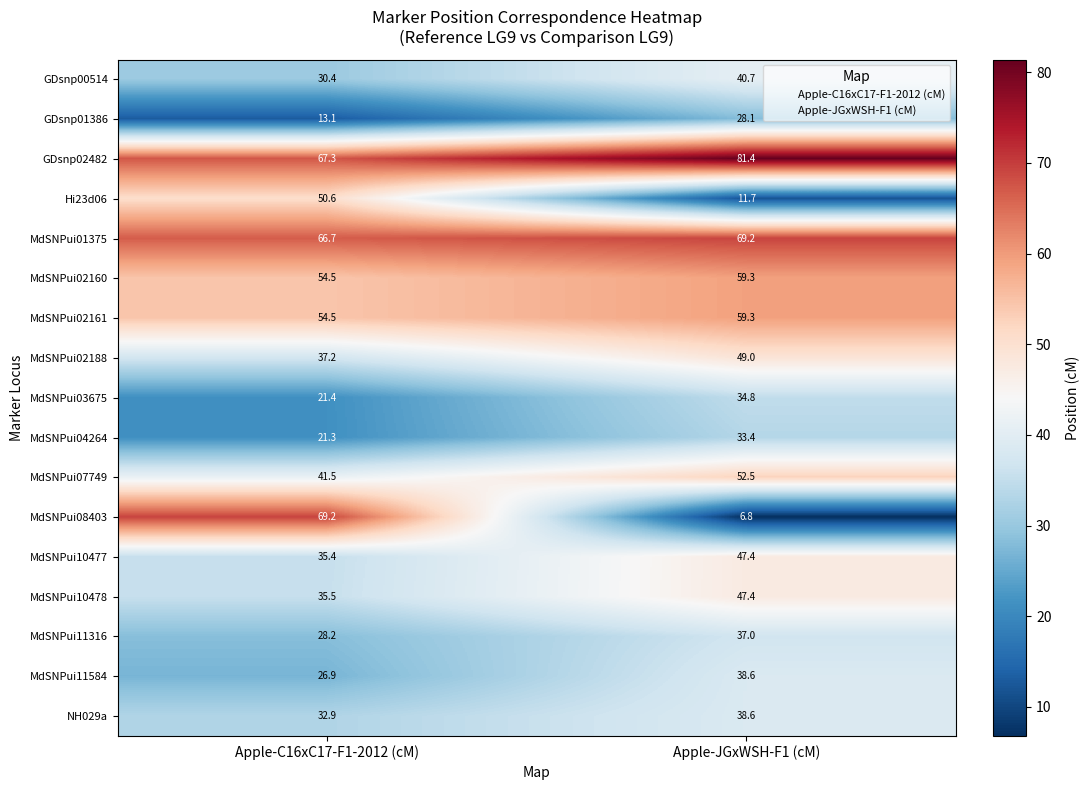

The value of MdSNPui01375 at Apple-C16xC17-F1-2012 (cM) is 114.0. True or false?

False